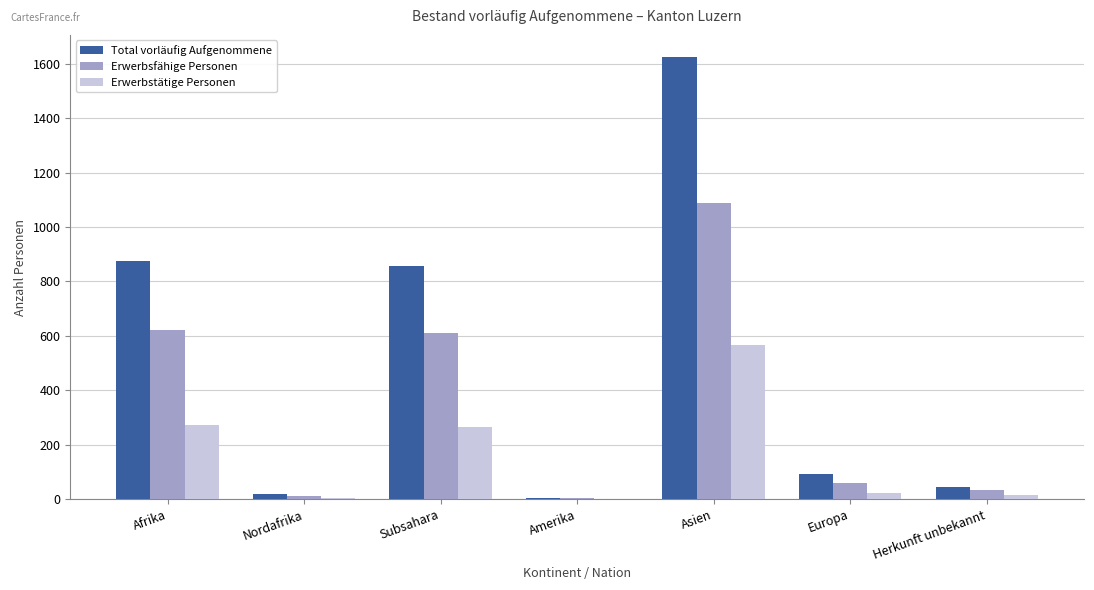

Are the bars grouped side by side (vs. stacked)?

Yes